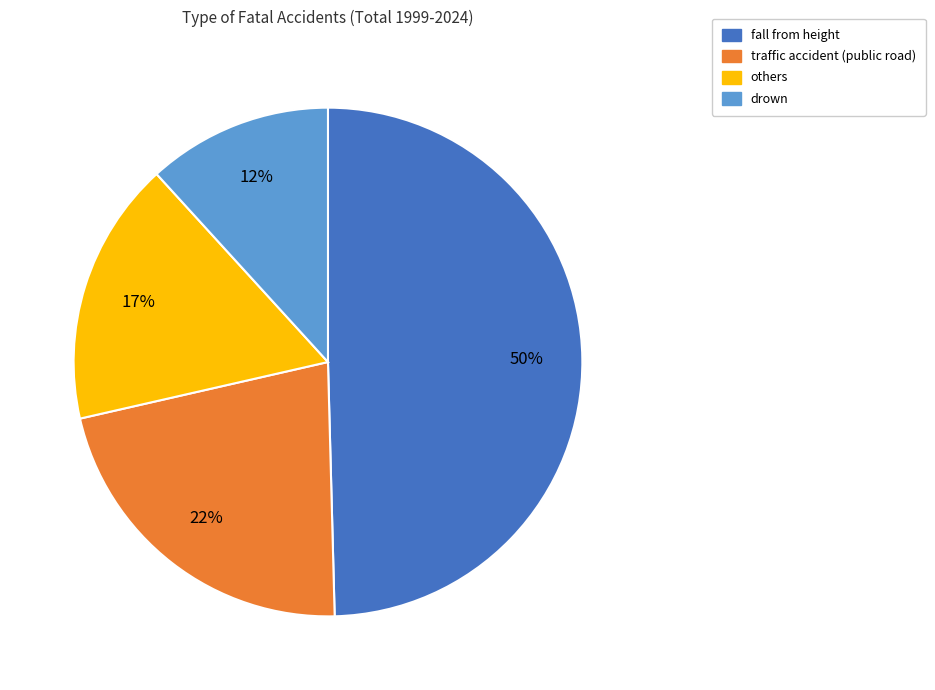

To the nearest percent, what is the average slice percentage?

25%